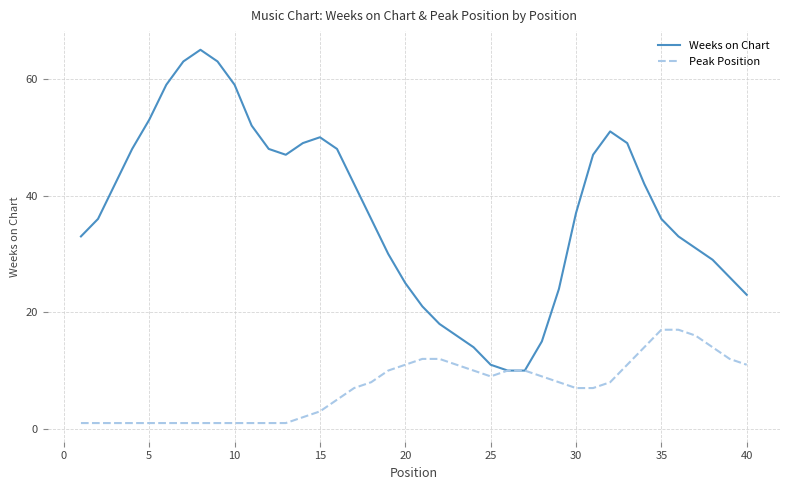

What is the highest value of the Peak Position series?

17